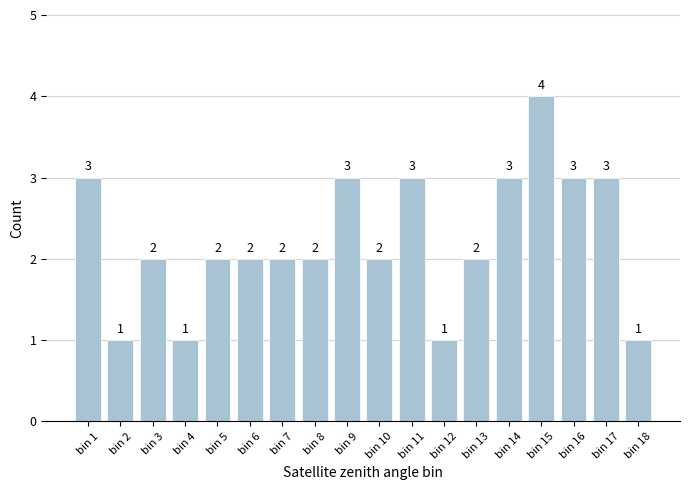

How many values are below 2?

4